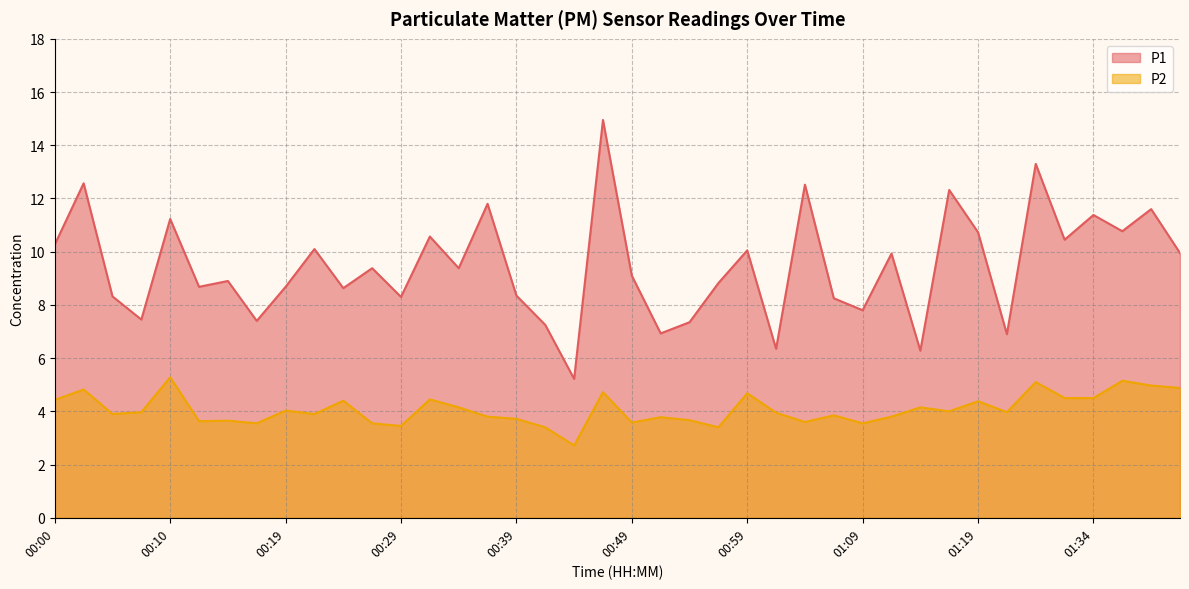

Reading right to left, what are all the values shown in this chart?

P1: 9.9	11.6	10.8	11.4	10.4	13.3	6.9	10.7	12.3	6.3	9.9	7.8	8.2	12.5	6.3	10.1	8.8	7.3	6.9	9.1	14.9	5.2	7.2	8.3	11.8	9.4	10.6	8.3	9.4	8.6	10.1	8.7	7.4	8.9	8.7	11.2	7.5	8.3	12.6	10.3
P2: 4.9	5.0	5.2	4.5	4.5	5.1	4.0	4.4	4.0	4.2	3.8	3.5	3.9	3.6	4.0	4.7	3.4	3.7	3.8	3.6	4.7	2.7	3.4	3.7	3.8	4.2	4.5	3.5	3.5	4.4	3.9	4.0	3.5	3.6	3.6	5.3	4.0	3.9	4.8	4.4